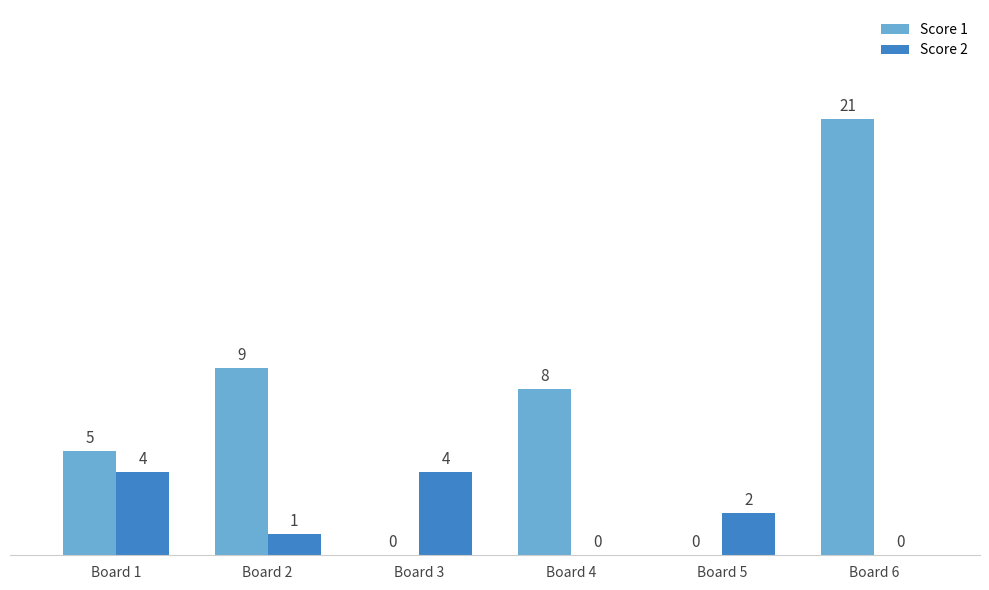

How many values in Score 2 are above zero?

4